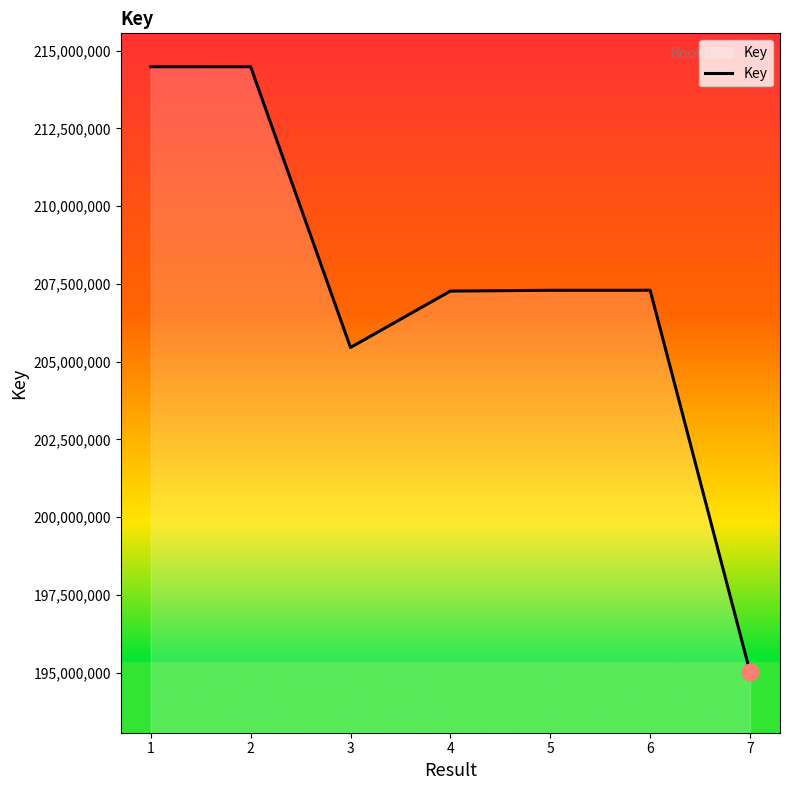

Approximately how many times larger is the value at 6 compared to 3?

1.0